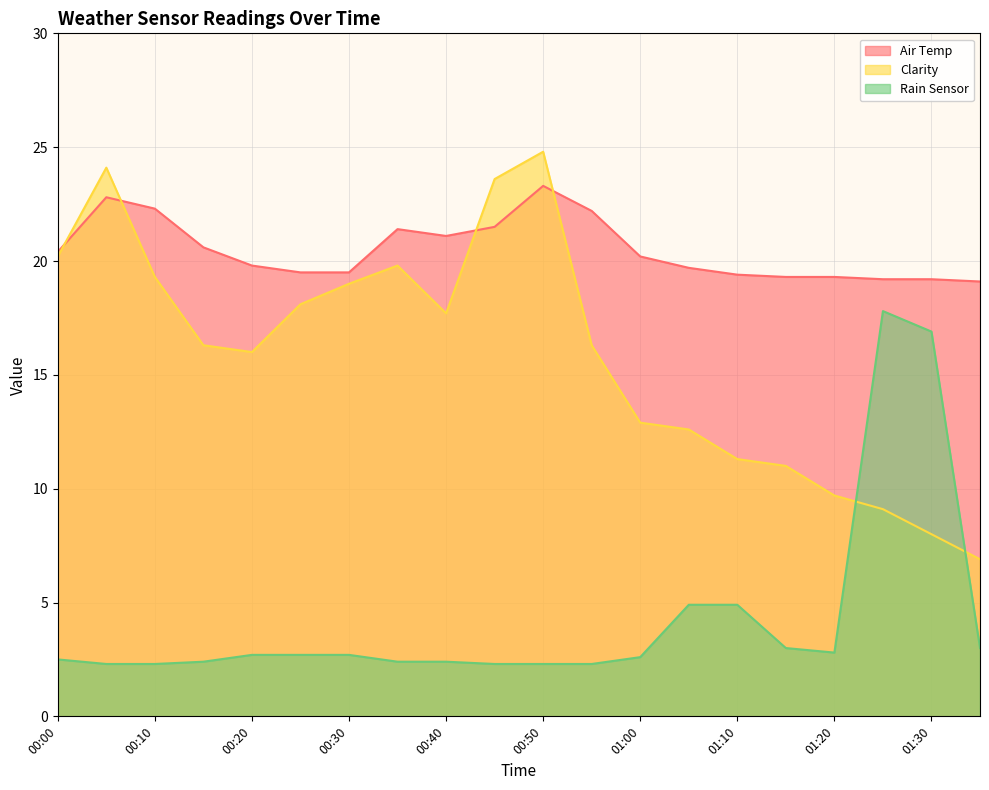

The value of Air Temp at 00:05 is 22.8. True or false?

True